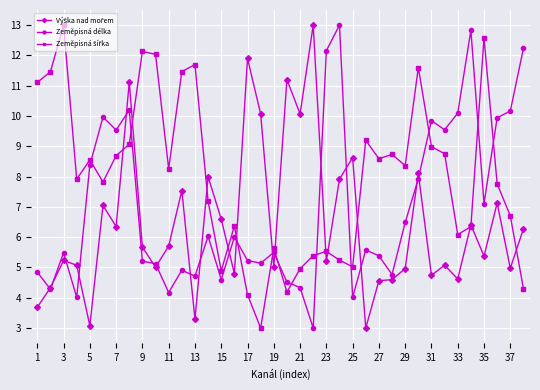

What is the value of the Zeměpisná délka point at the 10th from the left?

5.1